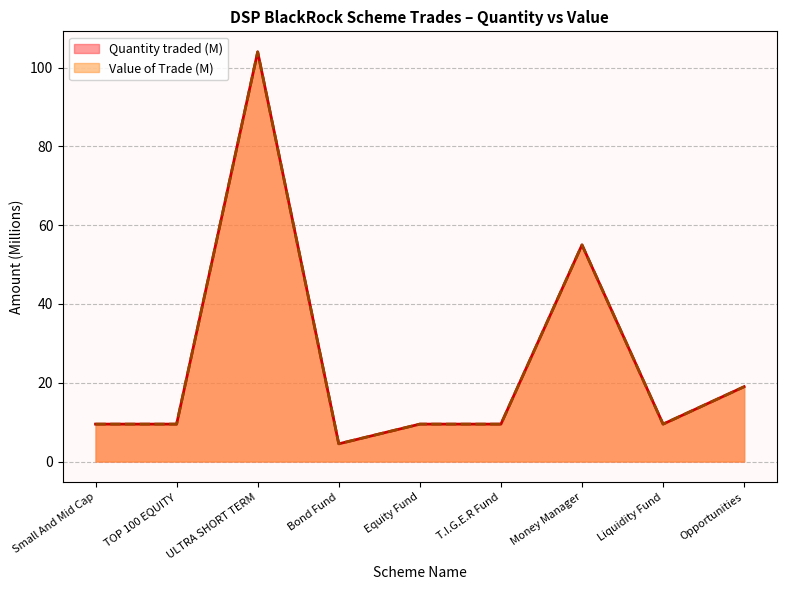

List the series in order of their overall mean, lowest first.

Value of the Trade, Quantity traded